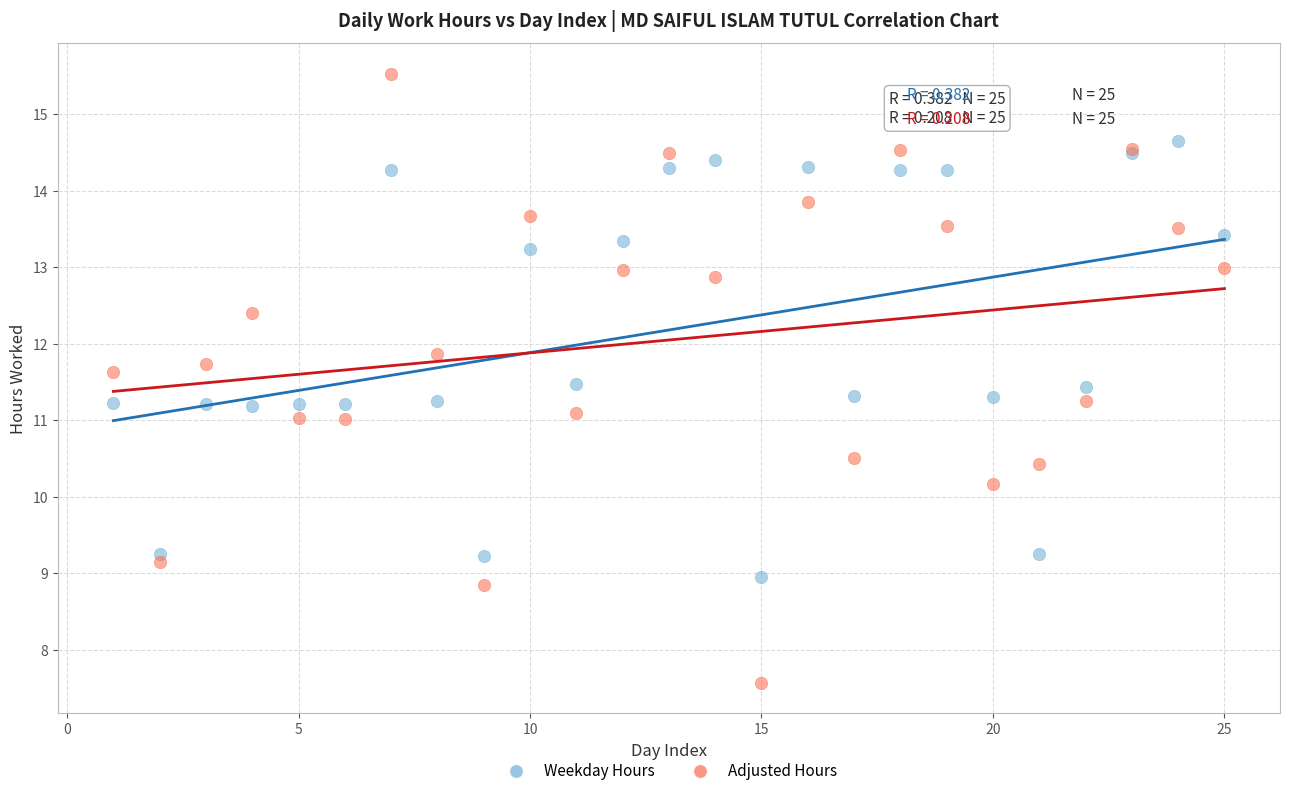

Which series has the largest Y range (max minus min)?

Adjusted Hours